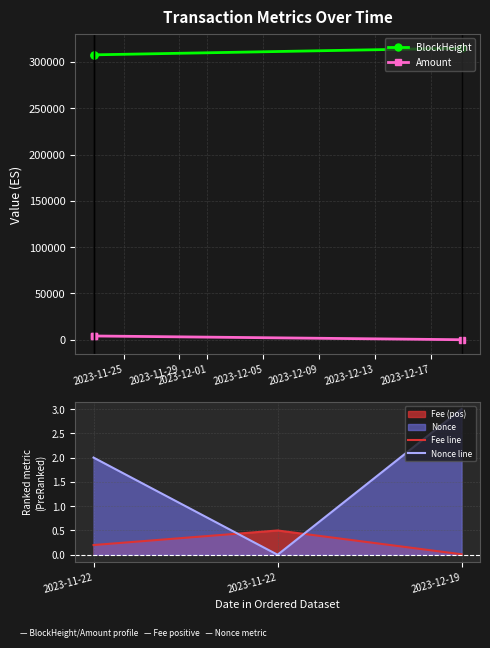

Reading left to right, list all the values displayed in this chart.

BlockHeight: 307722.0	307733.0	314908.0
Amount: 4043.3	4041.8	0.4
Fee line: 0.2	0.5	0.0
Nonce line: 2.0	0.0	3.0